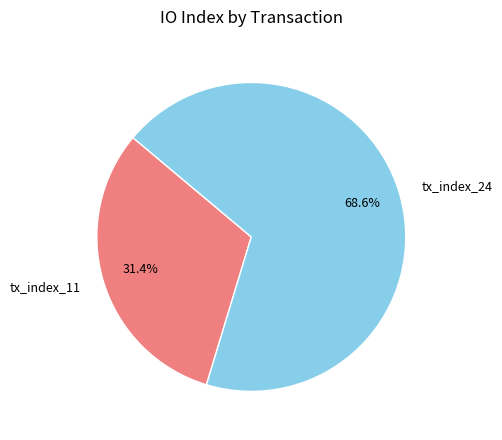

What is the ratio of the value at tx_index_24 to the value at tx_index_11?

2.2